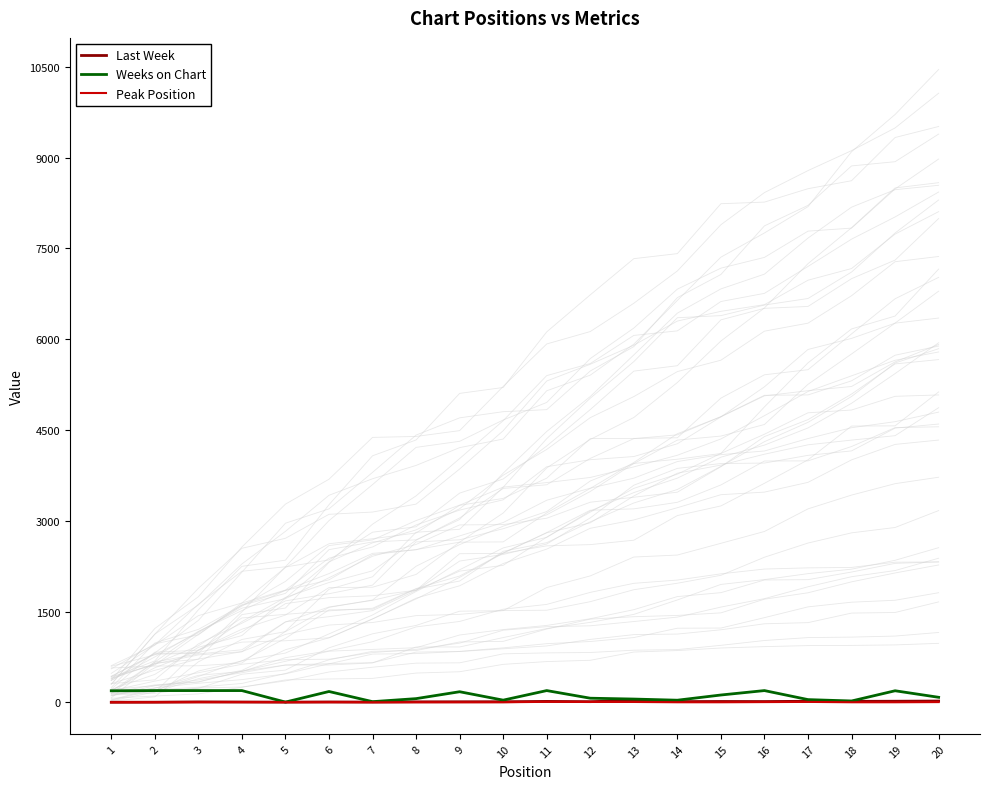

At which label does Weeks on Chart reach its minimum?

5